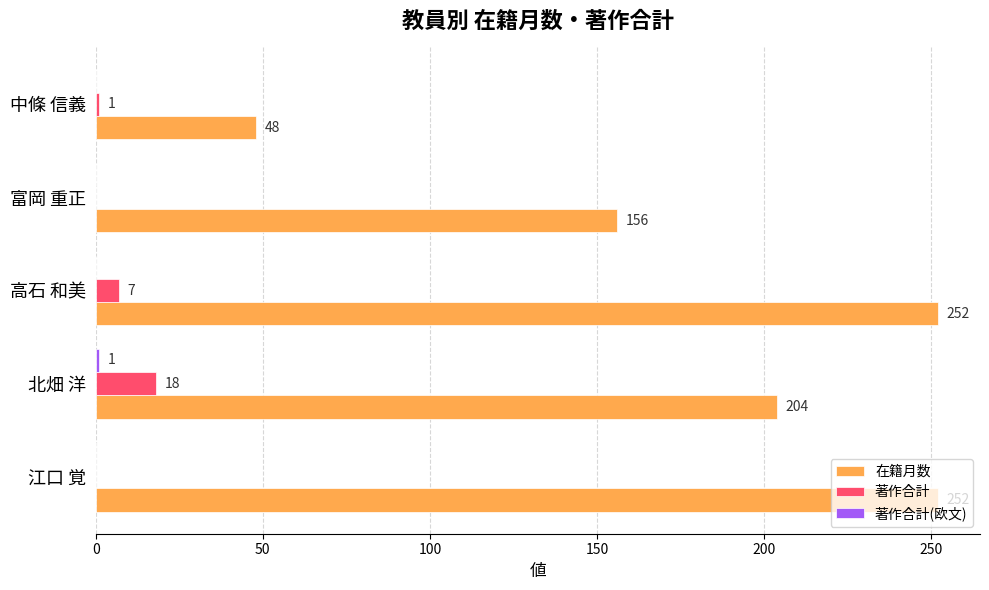

What is the sum of the 在籍月数 values at 富岡 重正 and 中條 信義?

204